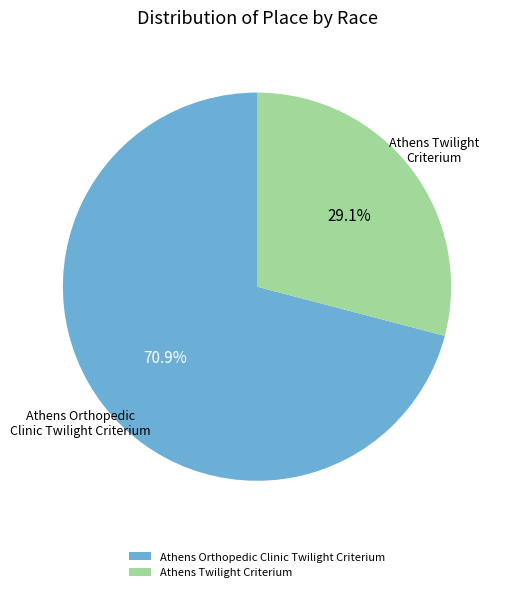

Which has a higher value, Athens Orthopedic Clinic Twilight Criterium or Athens Twilight Criterium?

Athens Orthopedic Clinic Twilight Criterium